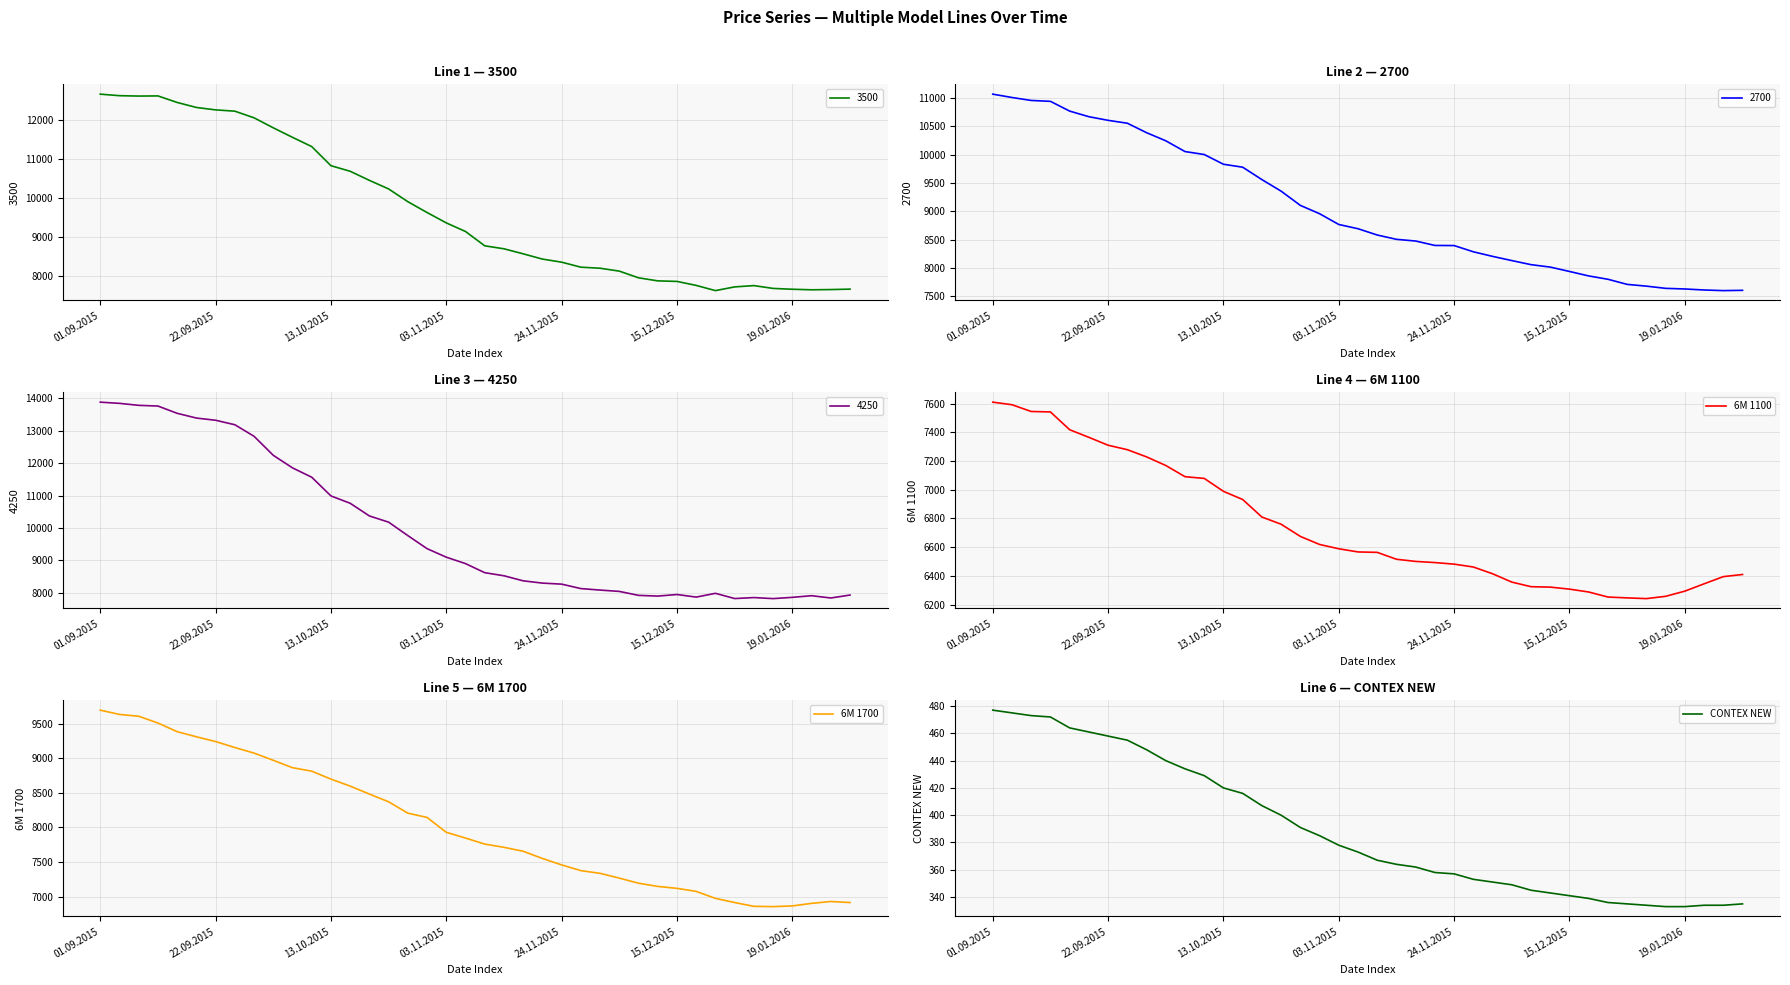

What is the lowest value of the 6M 1100 series?

6242